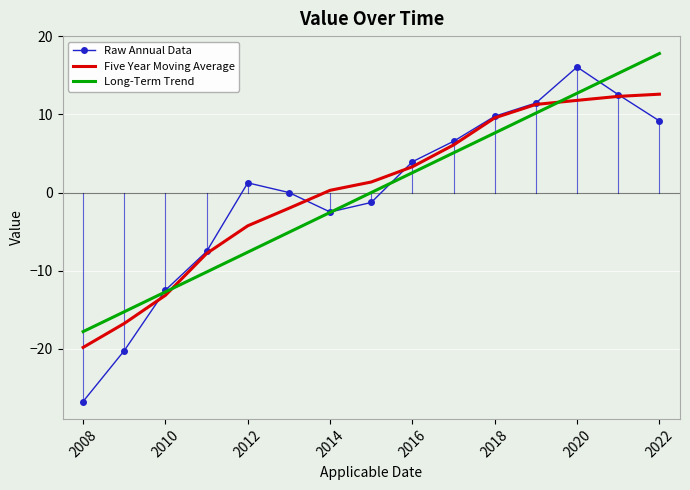

Which series has the largest range (max minus min)?

Raw Annual Data